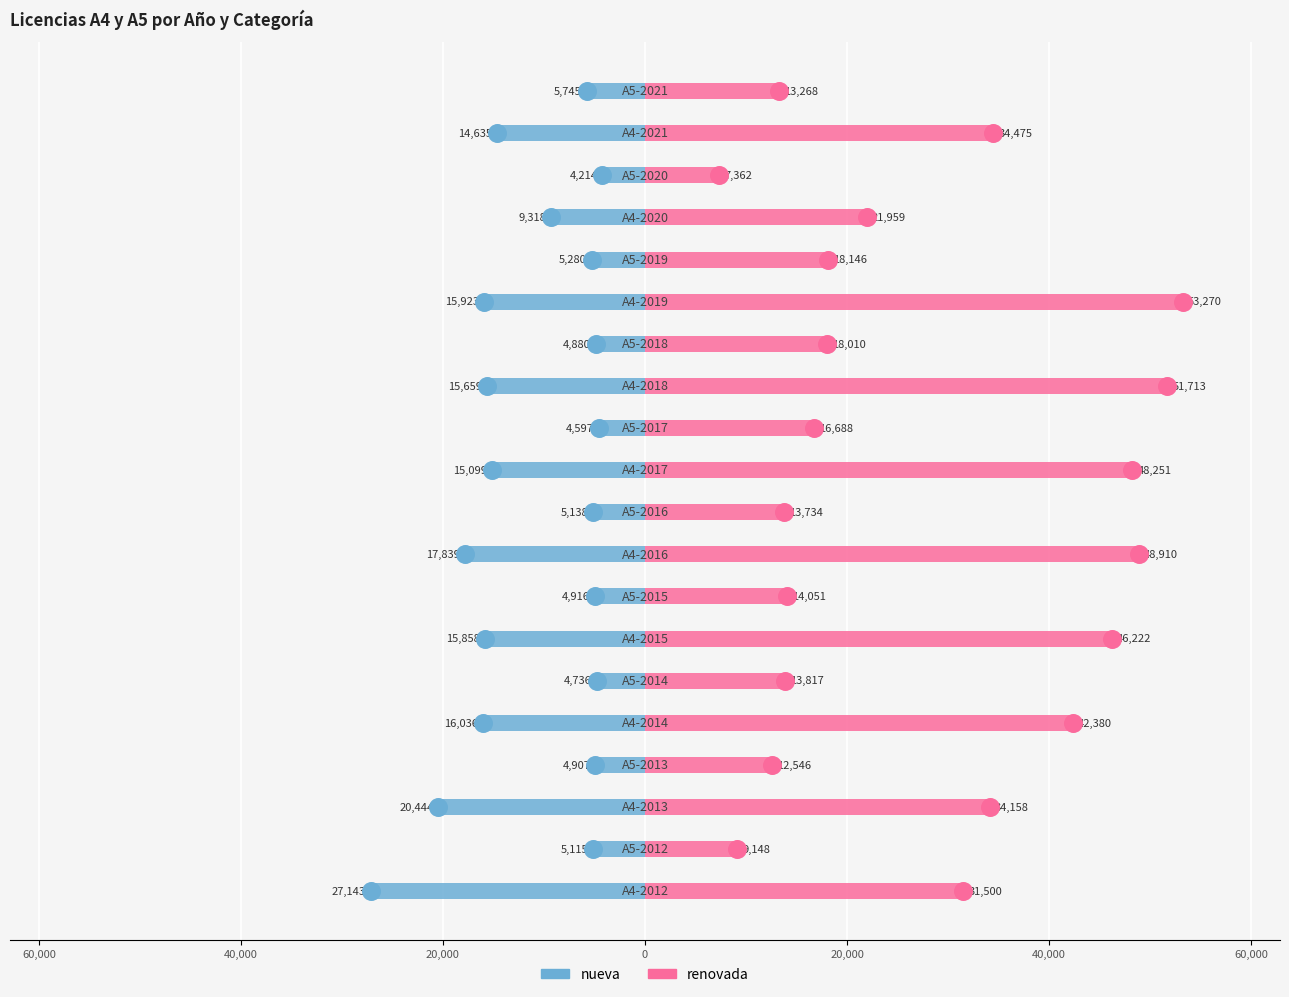

What is the difference between the highest and lowest values at 13?

22890